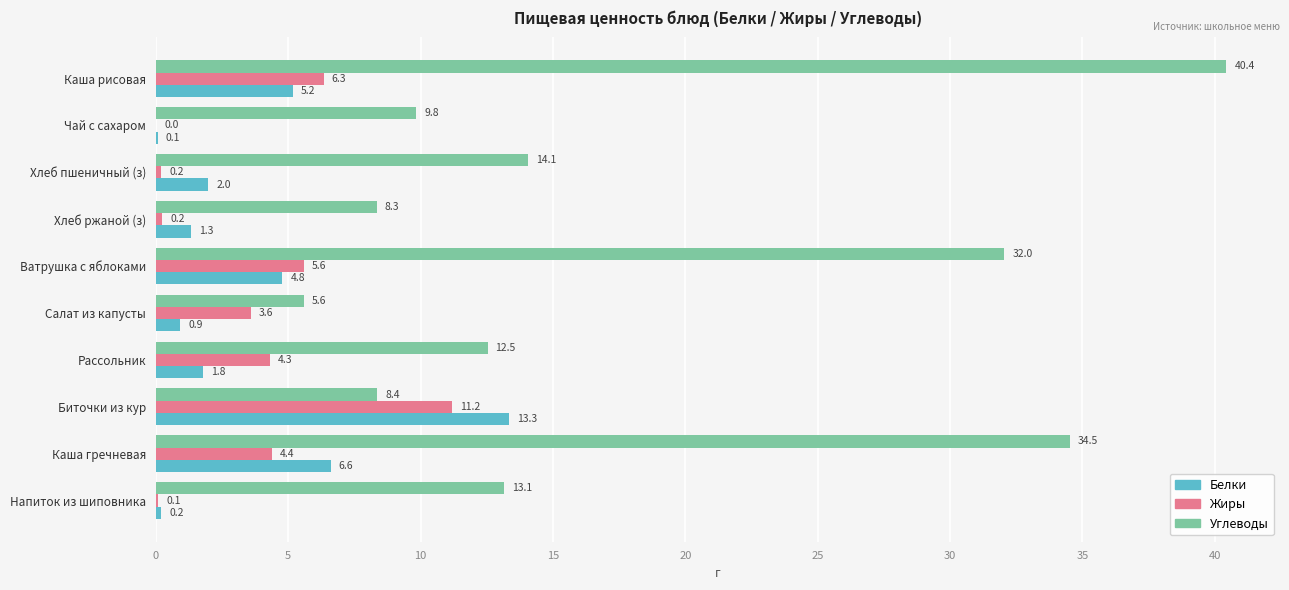

What is the sum of all Жиры values?

35.9